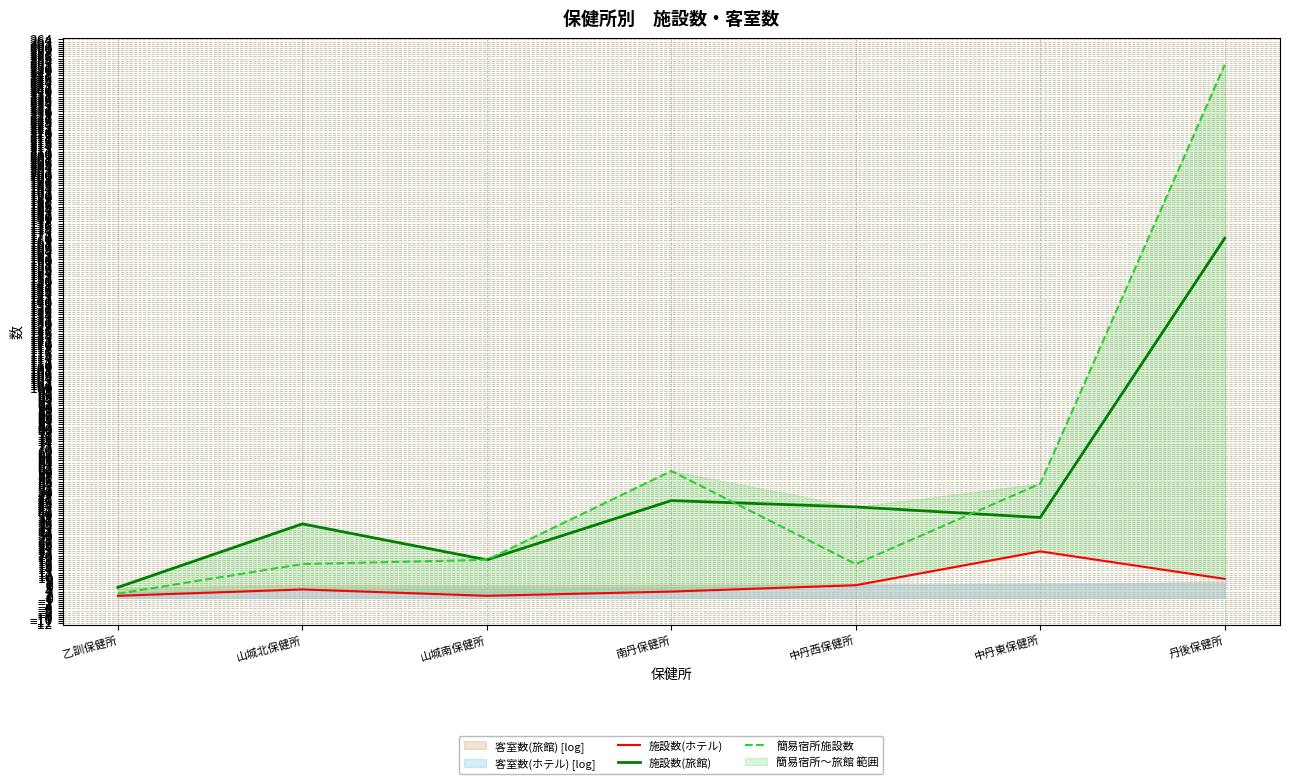

Where is the first local minimum for 施設数(ホテル)?

山城南保健所